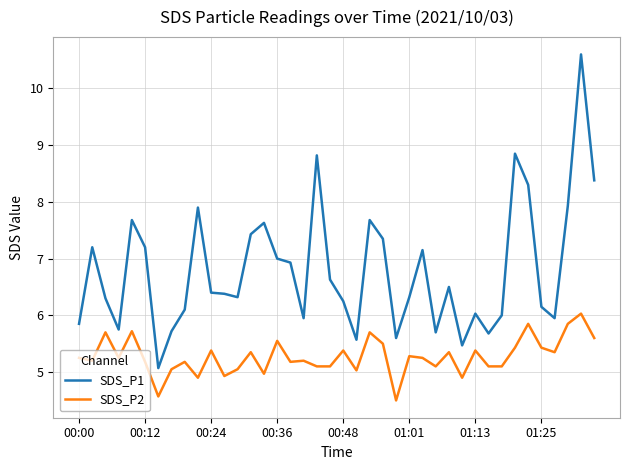

True or false: SDS_P1 and SDS_P2 cross at least once.

False